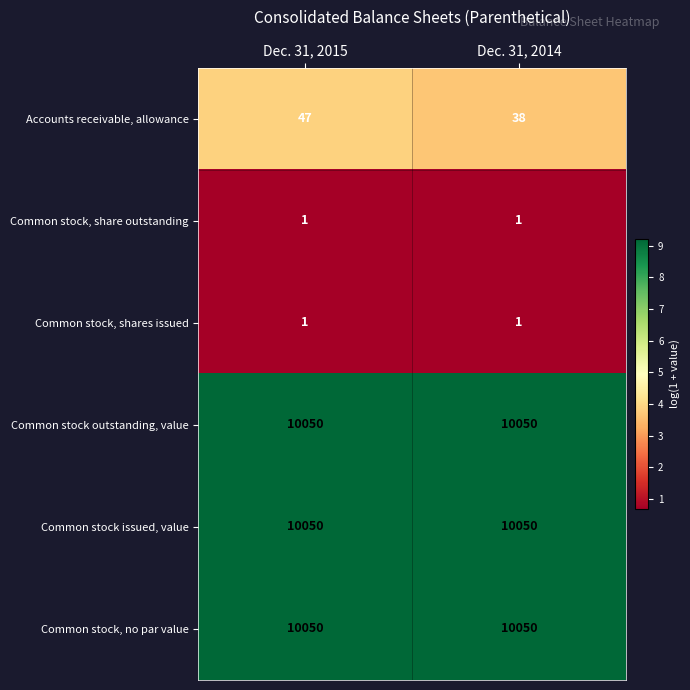

At which label does Accounts receivable, allowance reach its minimum?

Dec. 31, 2014